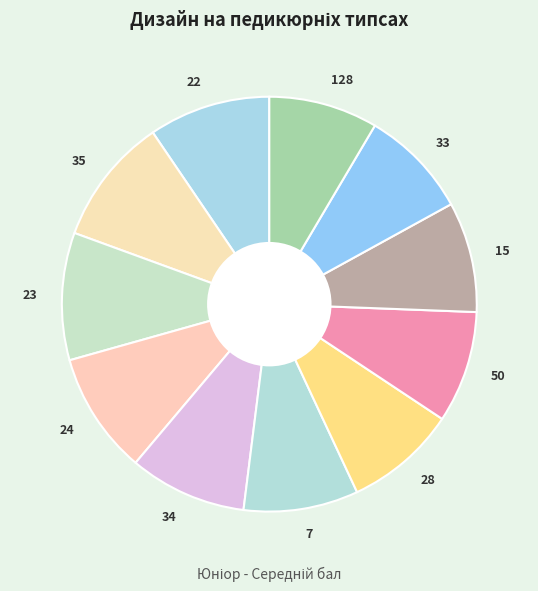

Do 7 and 34 together represent more than half of the pie?

No